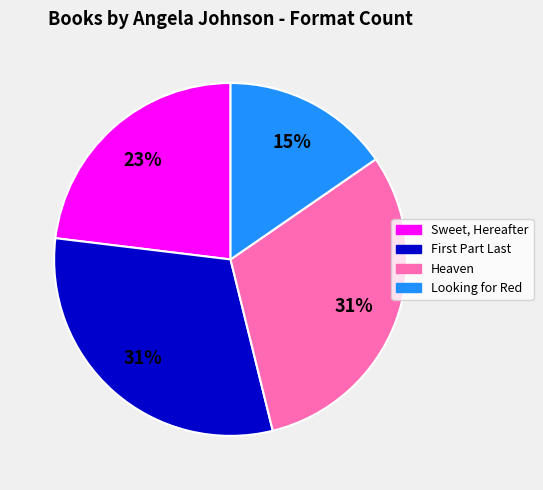

Does Sweet, Hereafter represent more than half of the total?

No